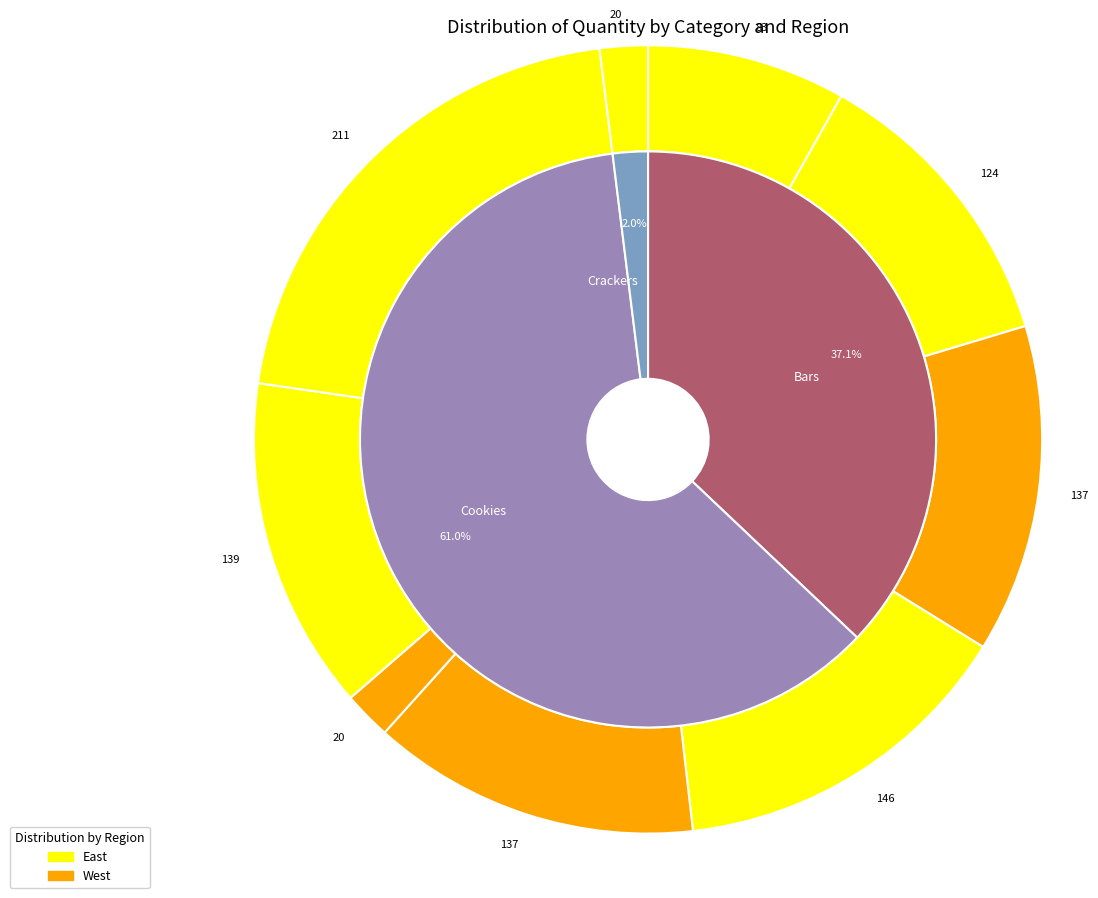

Between Cookies(East,146) and Crackers(East,20), which is larger?

Cookies(East,146)